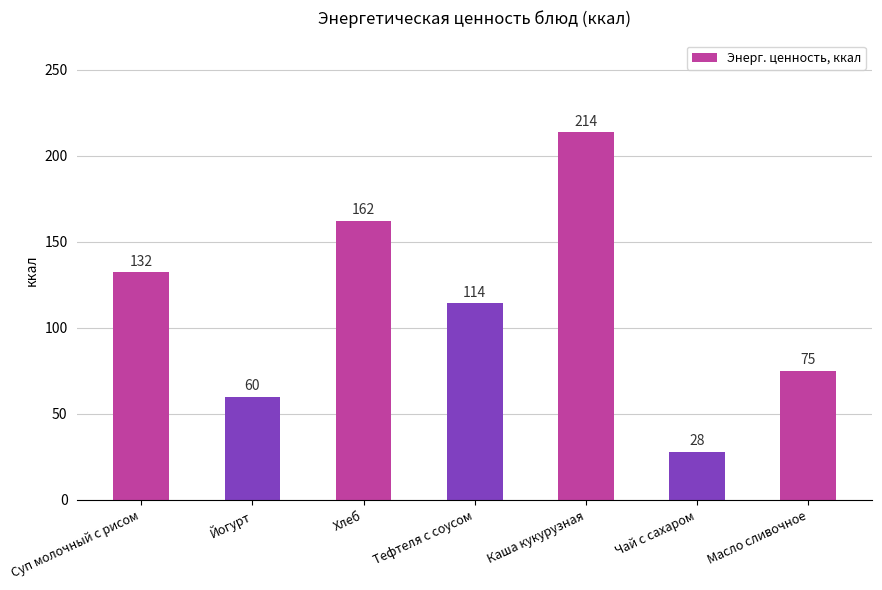

Rank the categories by value from lowest to highest.

Чай с сахаром, Йогурт, Масло сливочное, Тефтеля с соусом, Суп молочный с рисом, Хлеб, Каша кукурузная